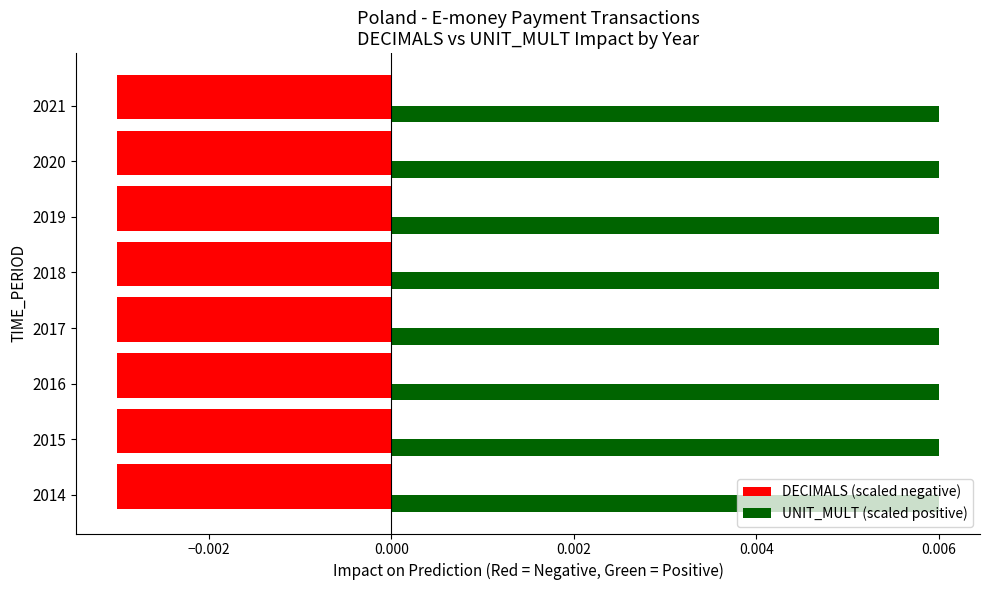

Which series has the largest total across all categories?

UNIT_MULT (scaled positive)